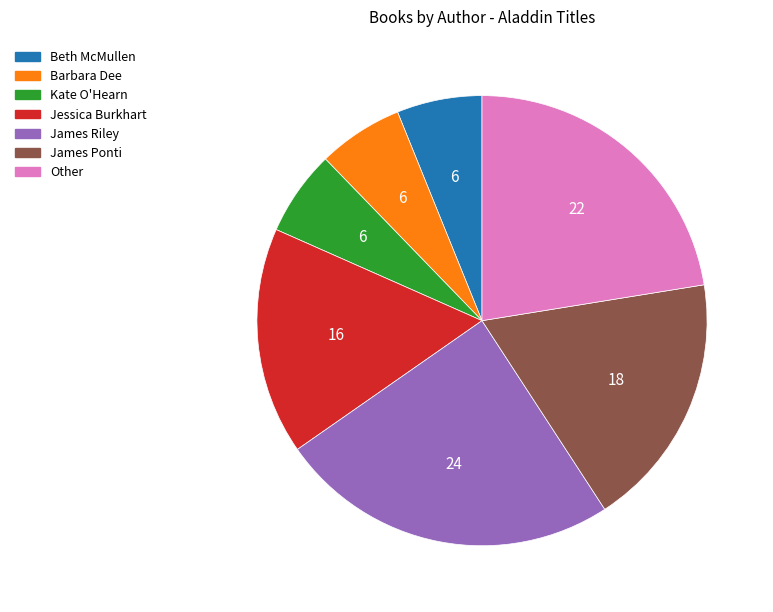

Which slice is the largest?

James Riley